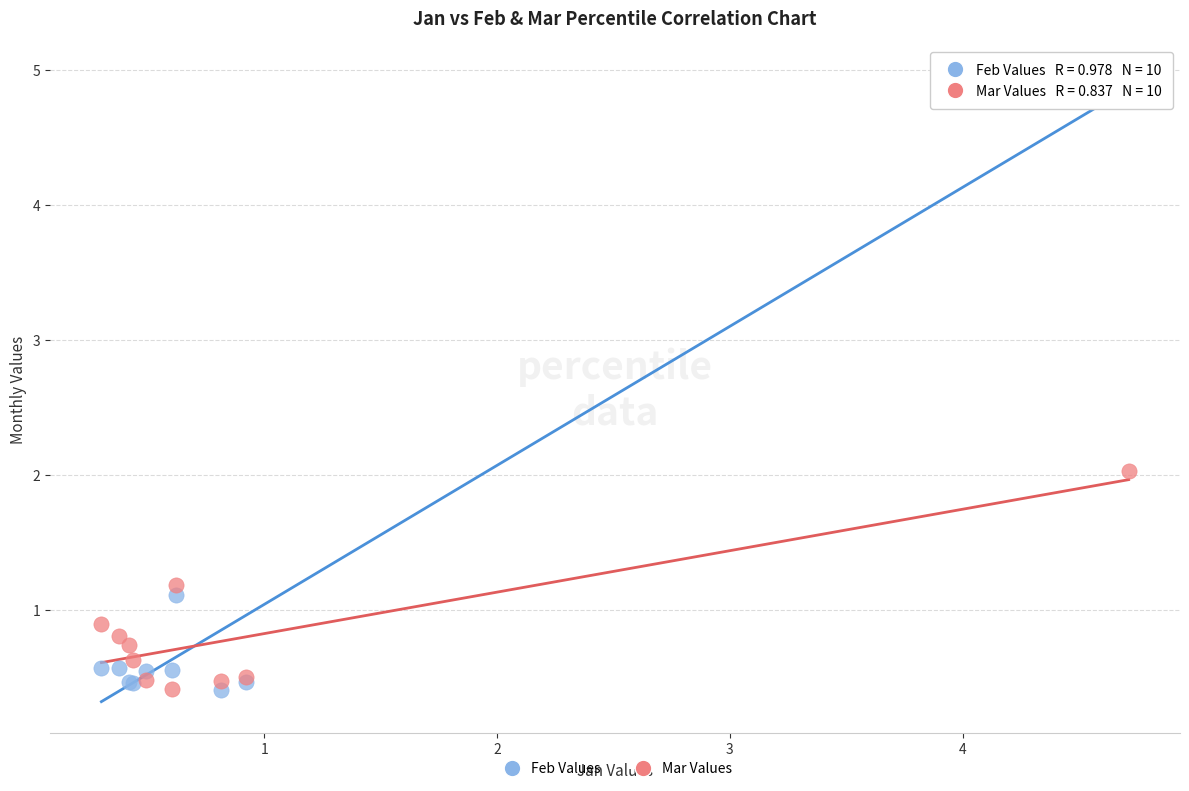

What is the X range (max minus min) for the scatter plot?

4.4